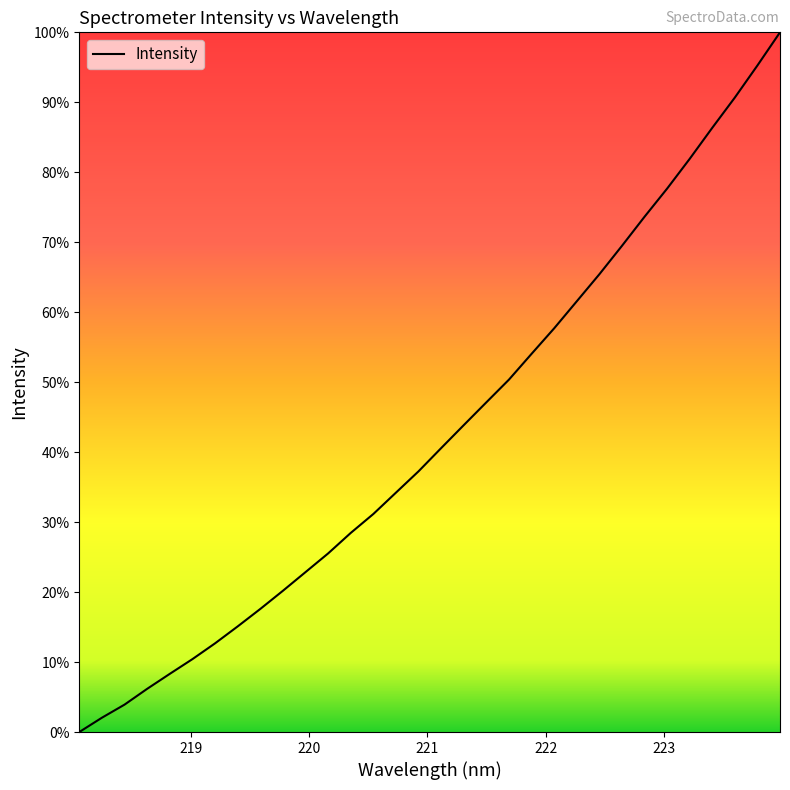

Is this an area chart (filled region under the line)?

No